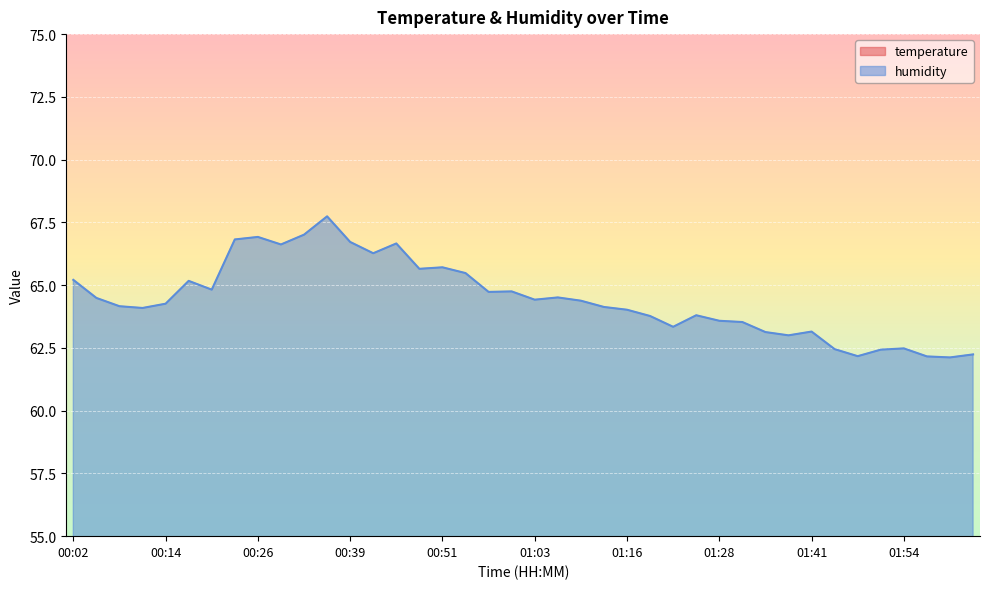

Where is humidity nearest to the value 64?

01:16